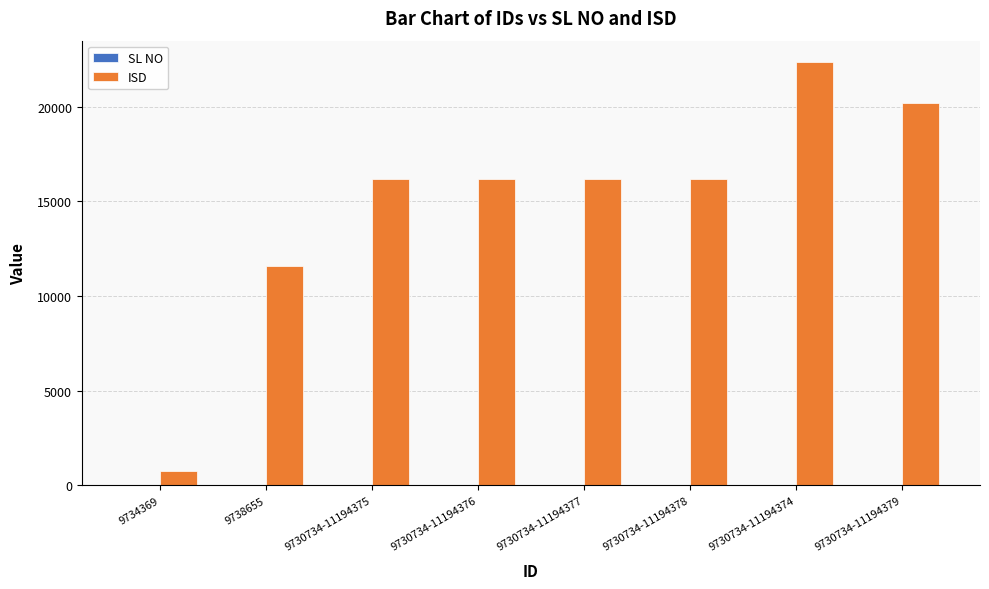

True or false: ISD has a value of 5311 at 9738655.

False